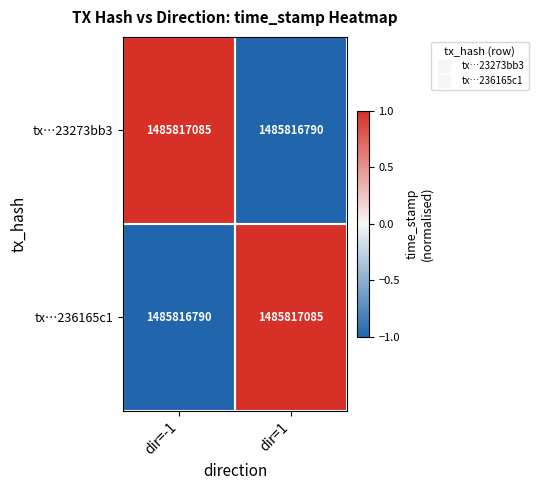

Which category has the highest value across all series?

dir=-1